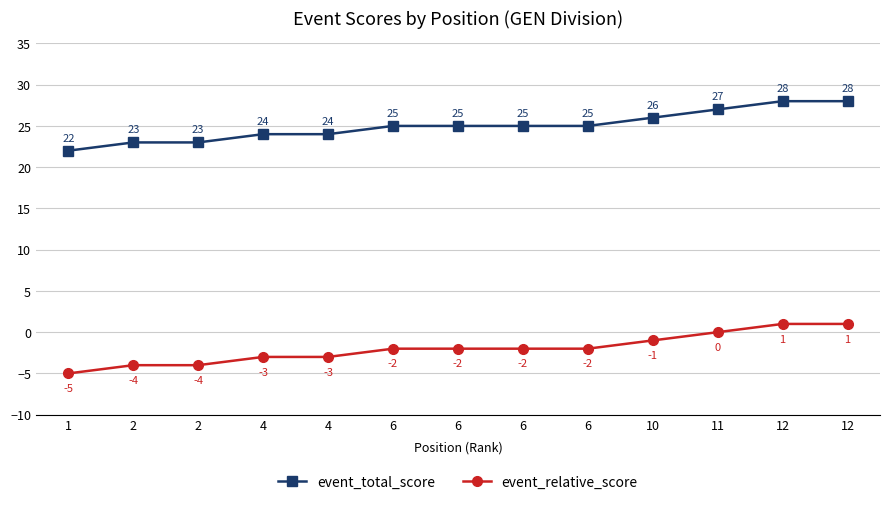

Is this an area chart (filled region under the line)?

No